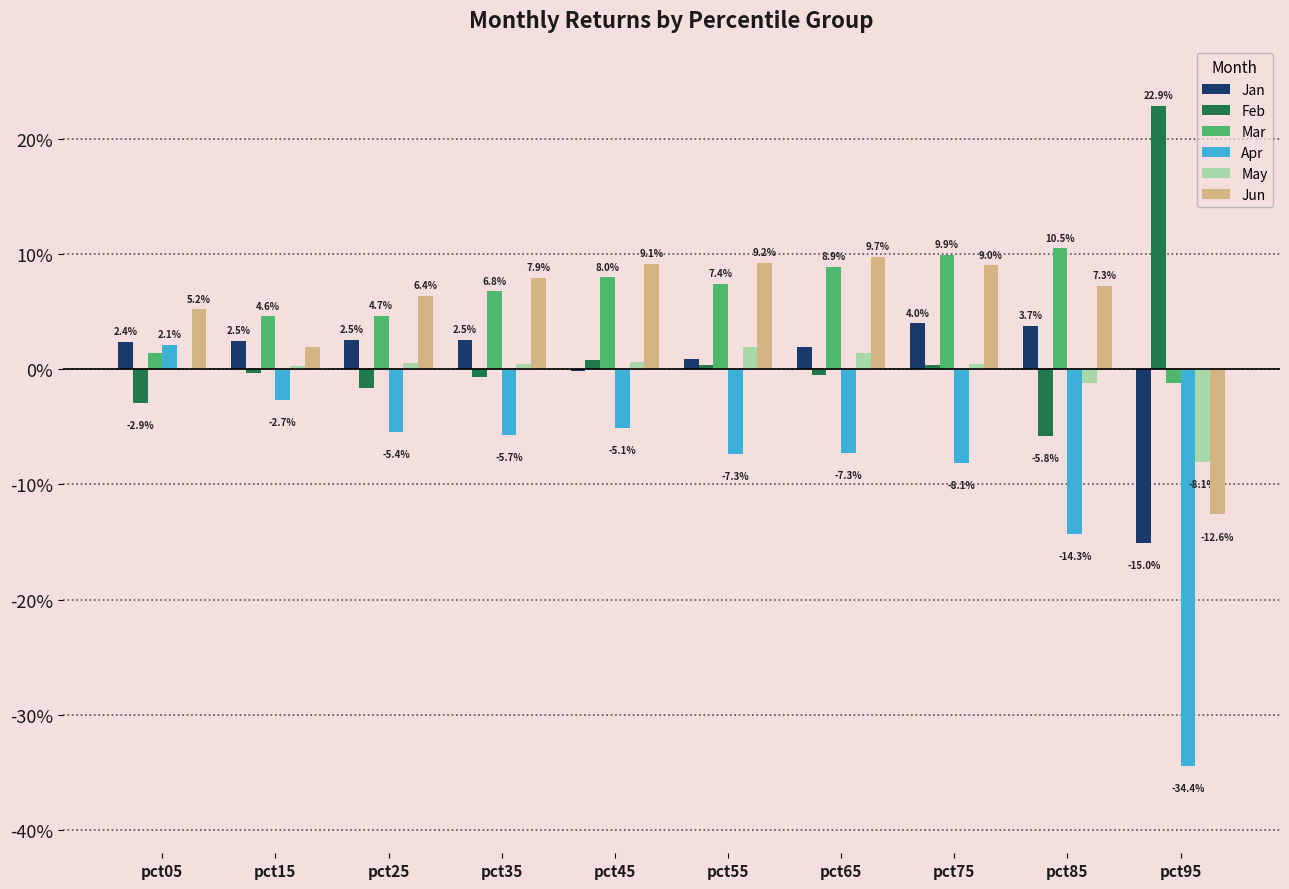

Does the chart contain stacked bars?

No